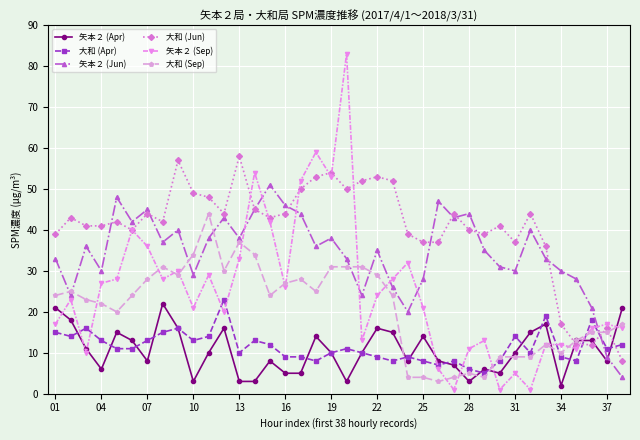

Reading left to right, extract all data points from this chart.

矢本２ (Apr): 21	18	11	6	15	13	8	22	16	3	10	16	3	3	8	5	5	14	10	3	10	16	15	8	14	8	7	3	6	5	10	15	17	2	13	13	8	21
大和 (Apr): 15	14	16	13	11	11	13	15	16	13	14	23	10	13	12	9	9	8	10	11	10	9	8	9	8	7	8	6	5	8	14	10	19	9	8	18	11	12
矢本２ (Jun): 33	24	36	30	48	42	45	37	40	29	38	43	38	45	51	46	44	36	38	33	24	35	26	20	28	47	43	44	35	31	30	40	33	30	28	21	9	4
大和 (Jun): 39	43	41	41	42	40	44	42	57	49	48	44	58	45	43	44	50	53	54	50	52	53	52	39	37	37	44	40	39	41	37	44	36	17	12	12	16	8
矢本２ (Sep): 17	23	10	27	28	40	36	28	30	21	29	20	33	54	42	26	52	59	53	83	13	24	28	32	21	6	1	11	13	1	5	1	12	12	11	16	17	16
大和 (Sep): 24	25	23	22	20	24	28	31	29	34	44	30	37	34	24	27	28	25	31	31	31	29	24	4	4	3	4	5	4	9	9	9	12	10	13	15	15	17